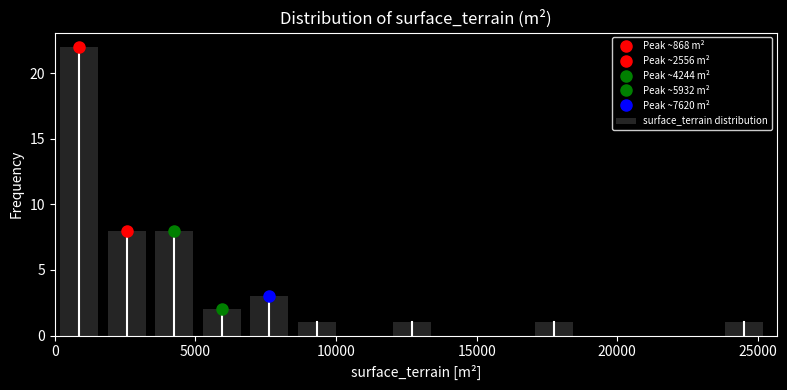

Read against the x-axis, roughly where is the centre of the tallest bar?

1000